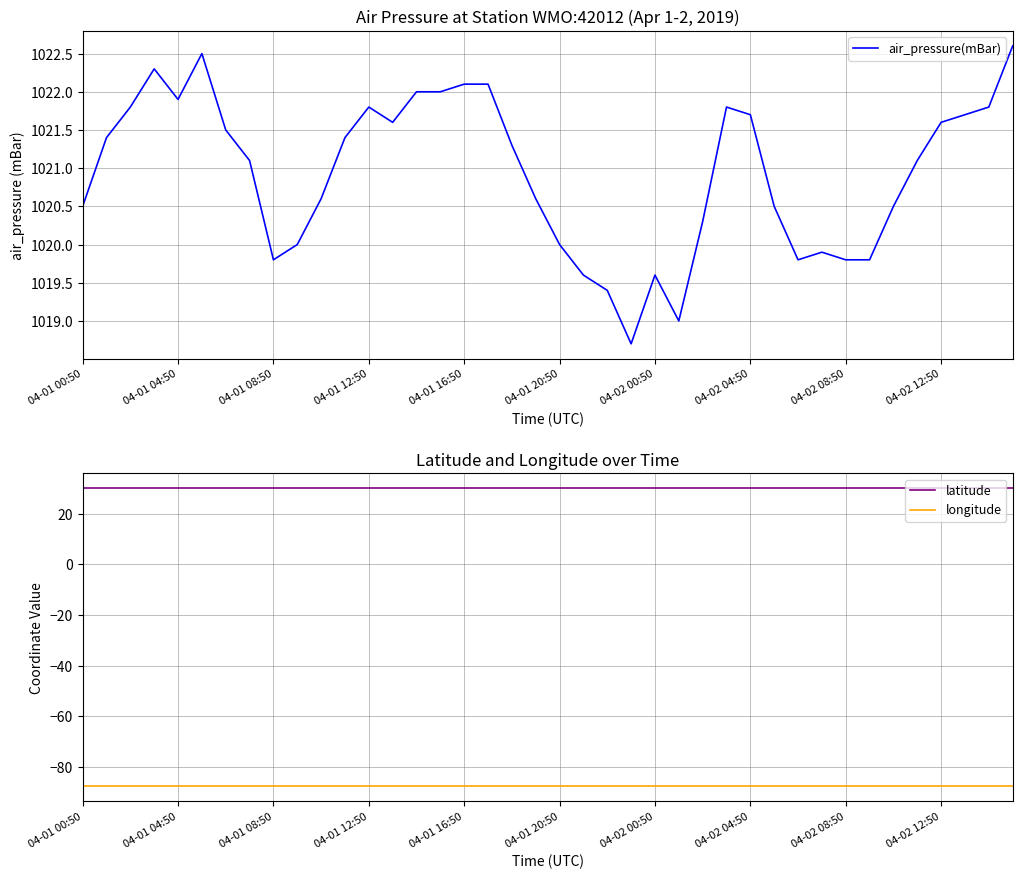

True or false: longitude and latitude cross at least once.

False